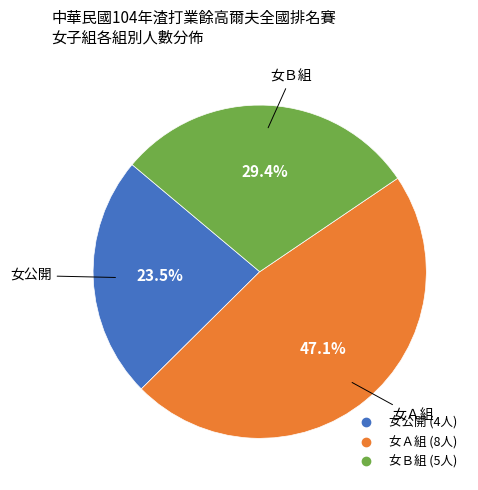

Is the sum of 女Ａ組 and 女公開 greater than half?

Yes